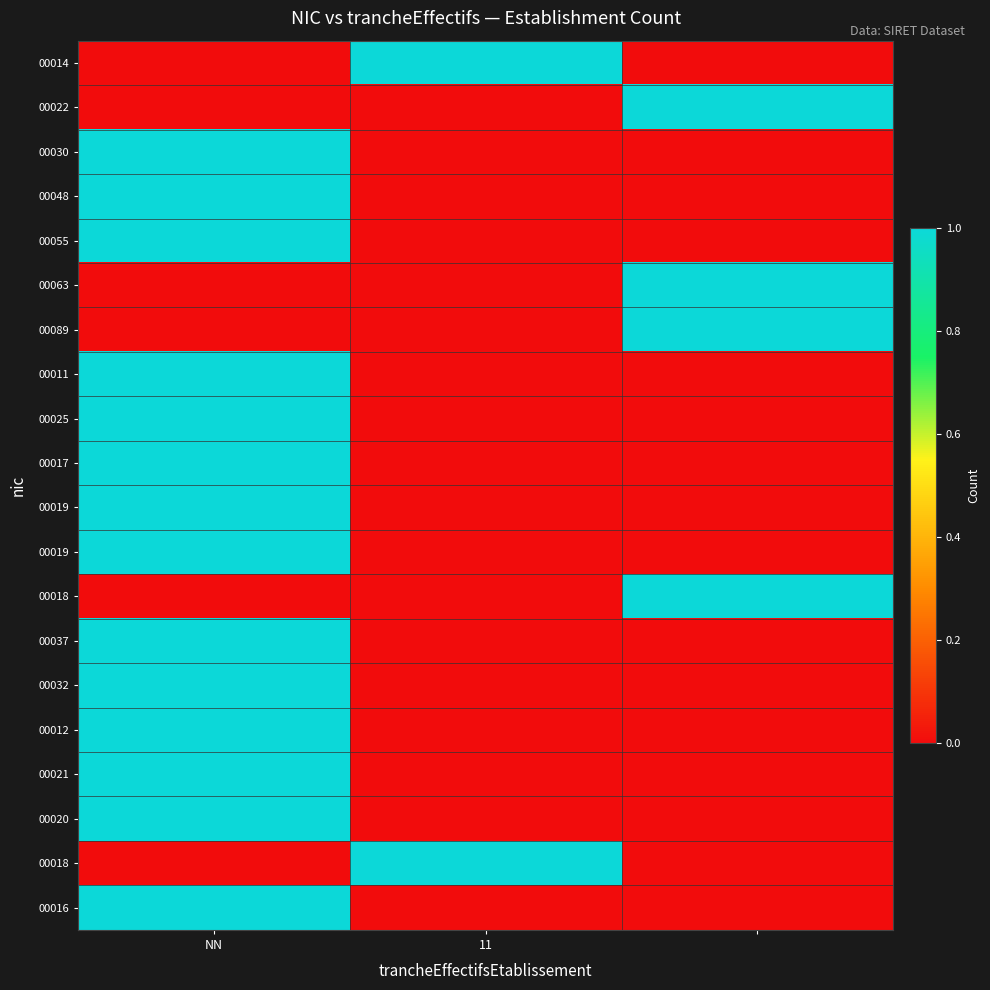

At how many categories does at least one series exceed 0?

3